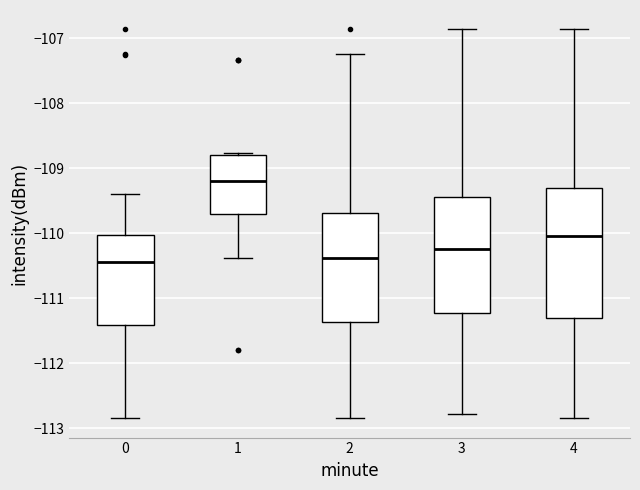

Which box is the tallest, from its lower edge to its upper edge?

4